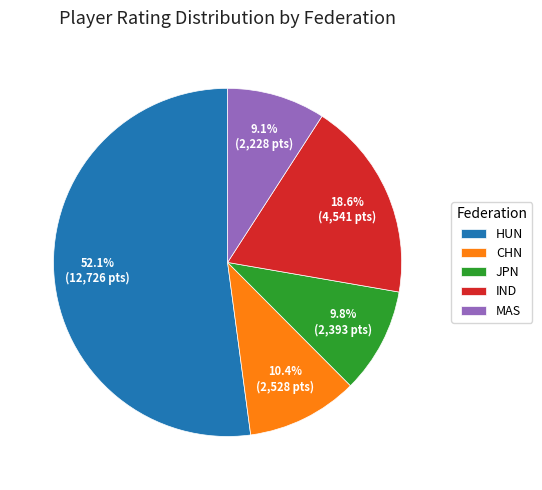

Does CHN represent more than half of the total?

No